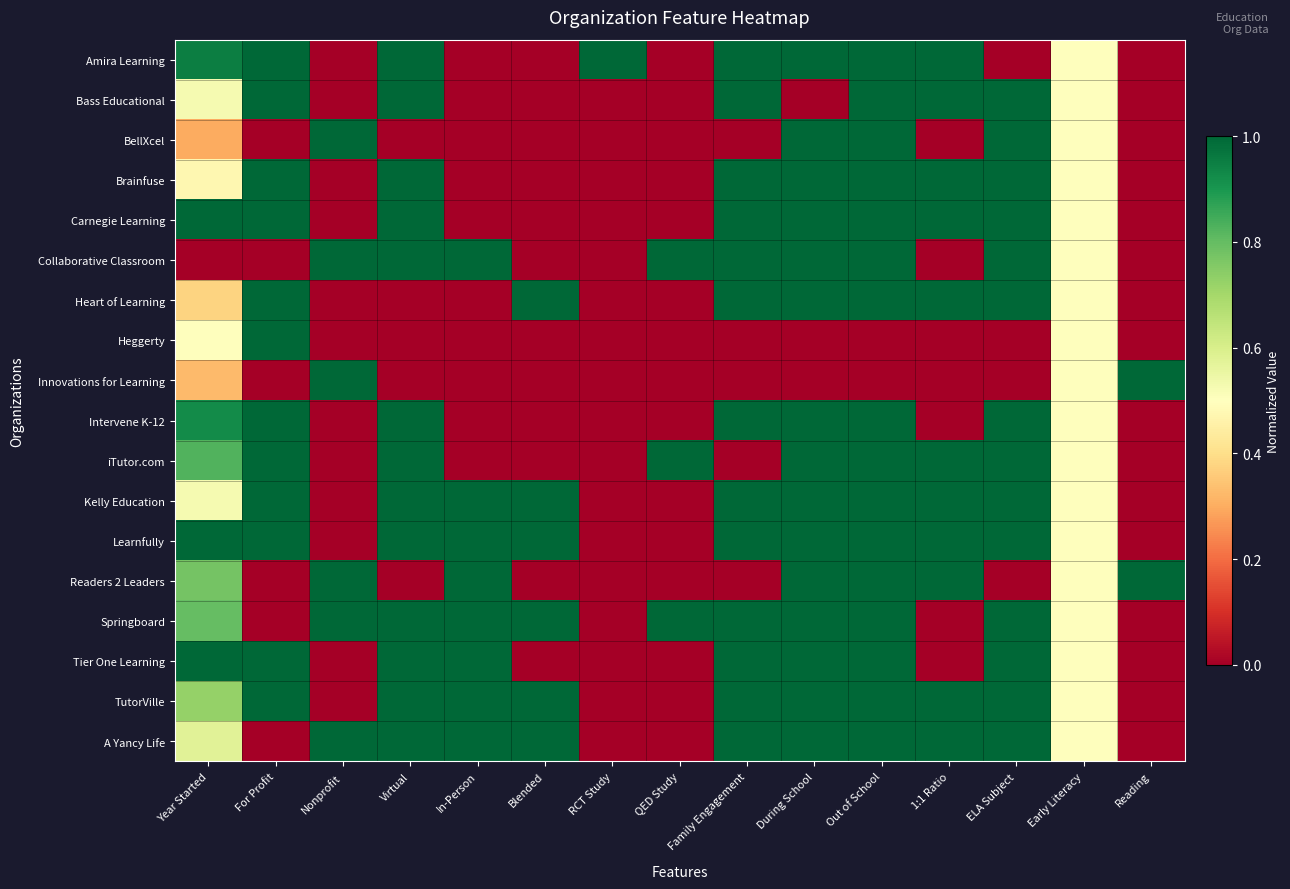

At how many categories does at least one series exceed 0?

15